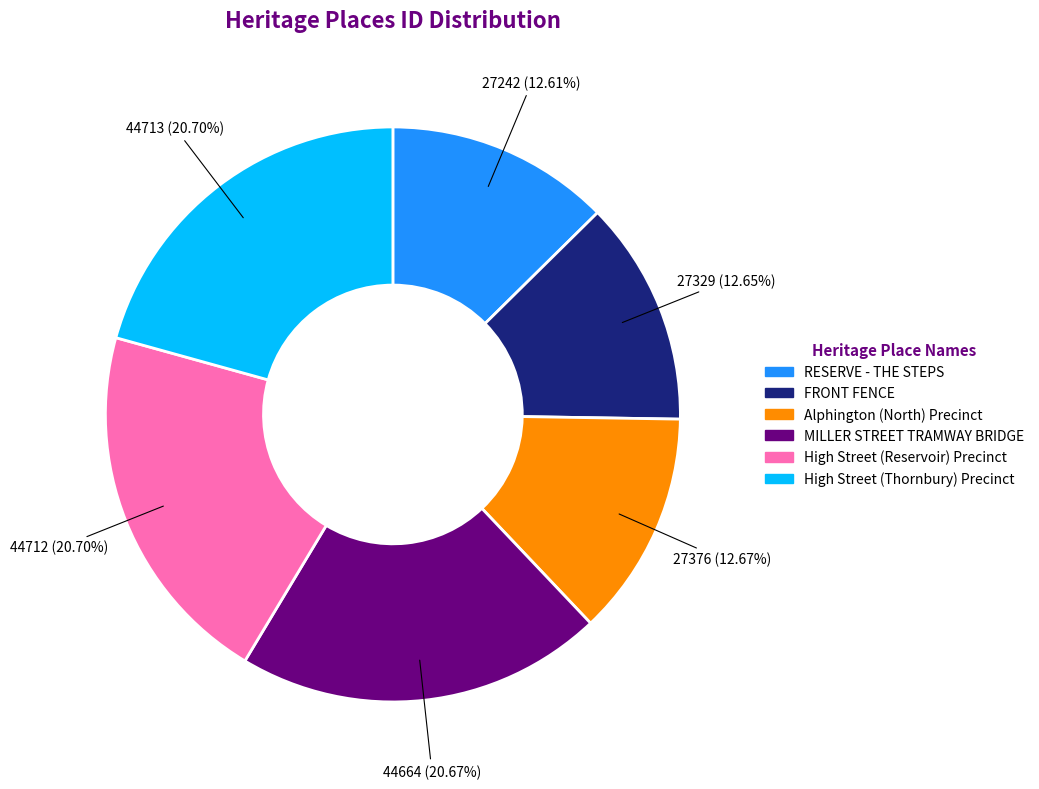

To the nearest percent, what is the difference between the largest and smallest slice percentages?

8%